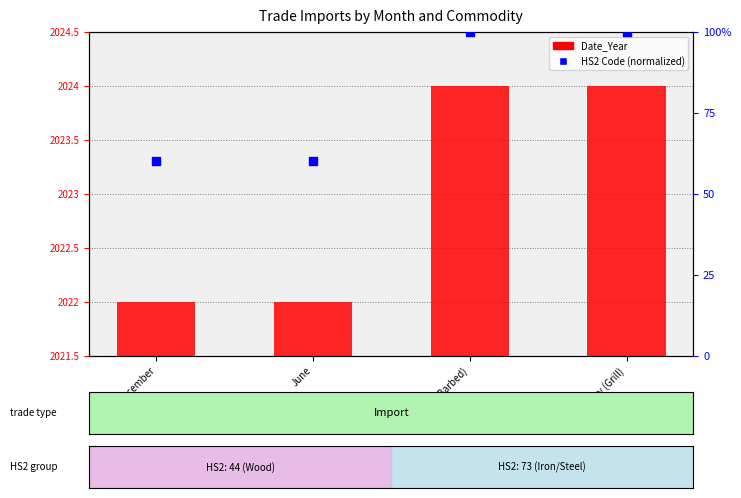

What are all the series names shown in the legend?

Date_Year, HS2 Code (normalized)